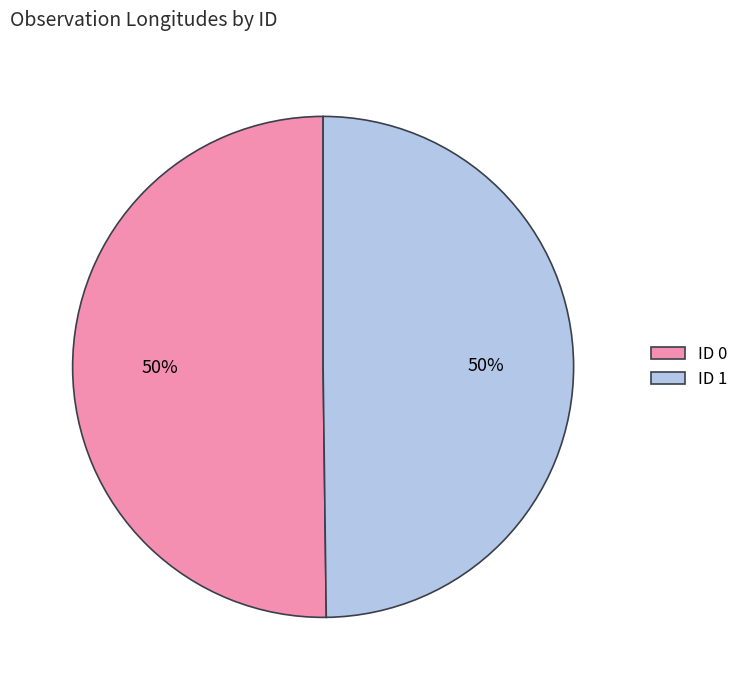

What is the ratio of the value at ID 0 to the value at ID 1?

1.0